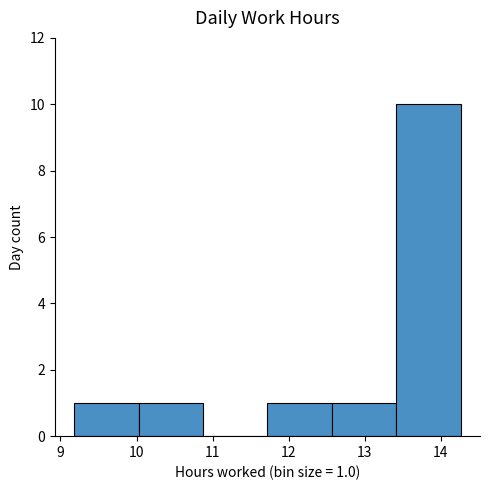

Over which range of the x-axis is the bar tallest?

13.4 to 14.3